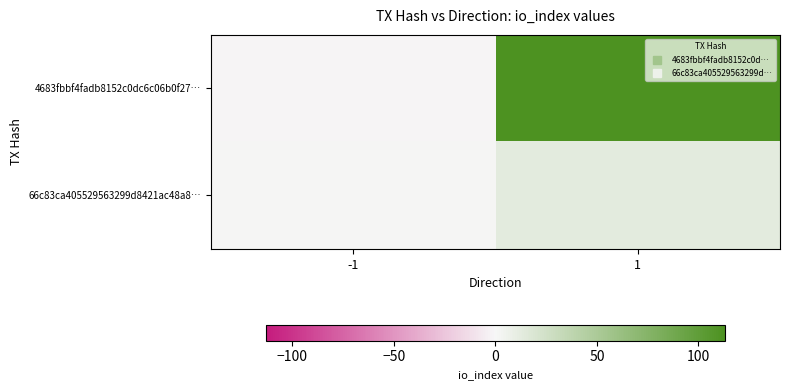

What is the total value across all series at 1?

126